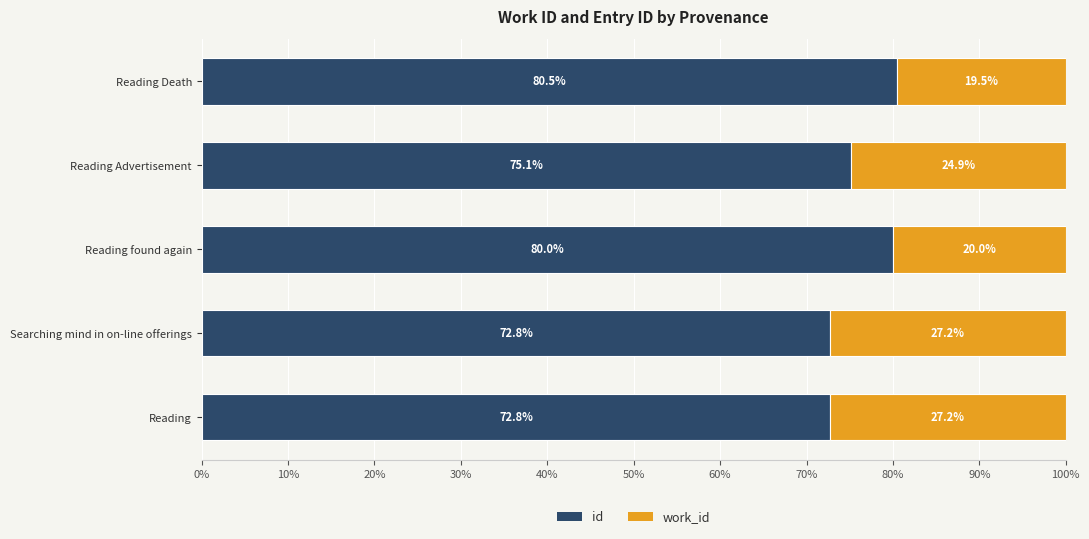

What is the sum of all id values?

381.2